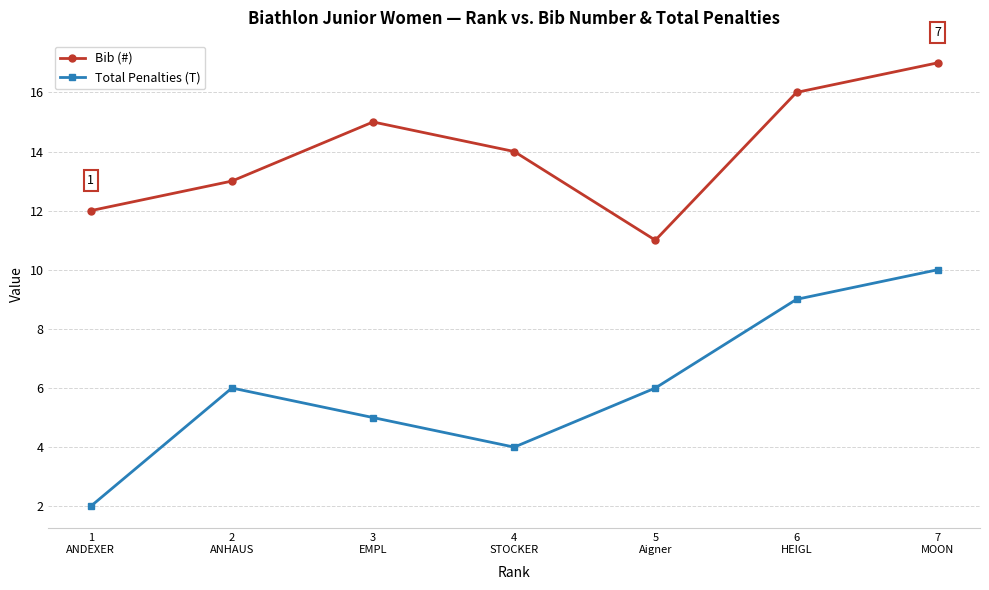

Which series has the largest range (max minus min)?

Total Penalties (T)